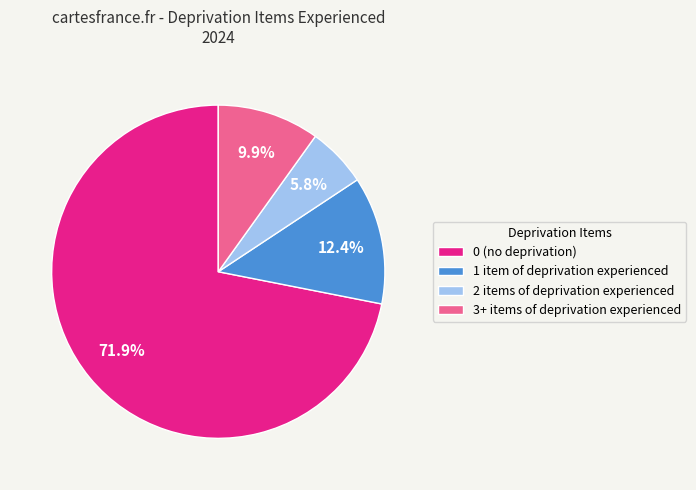

Approximately how many times larger is the value at 3+ items of deprivation experienced compared to 2 items of deprivation experienced?

1.7